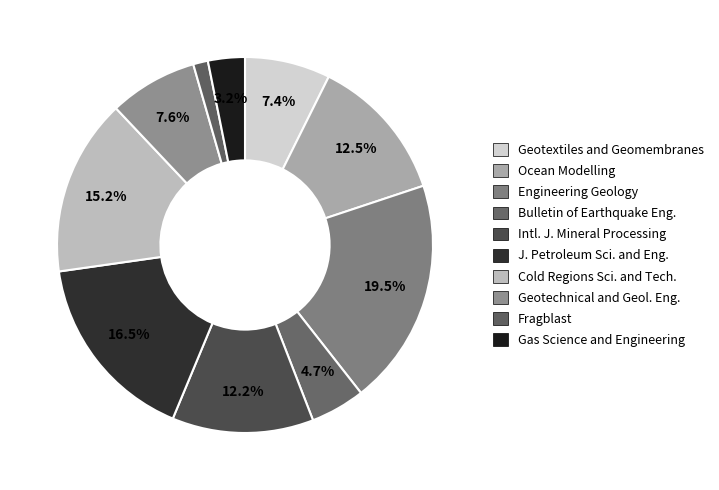

Count the number of slices in the pie.

10